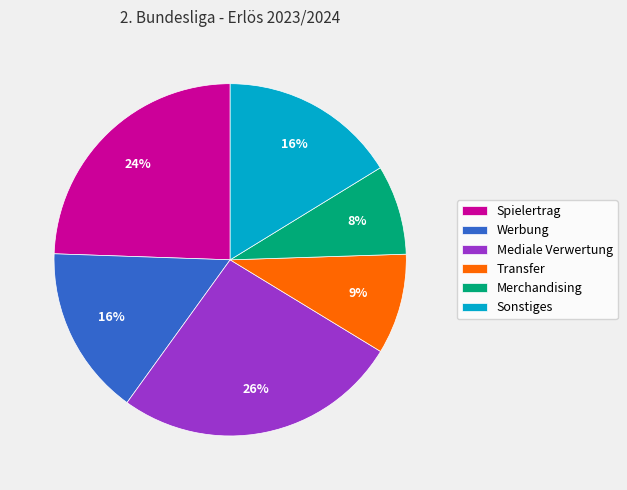

Which slice is the largest?

Mediale Verwertung